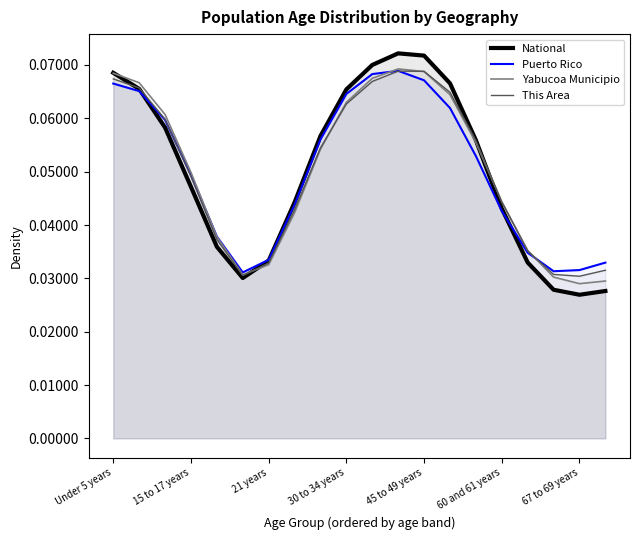

Which series has the largest range (max minus min)?

National